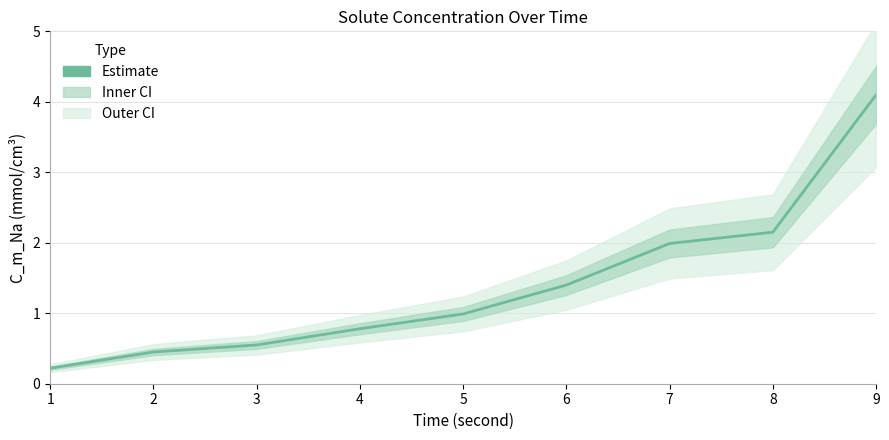

What is the value of the 1st point from the left?

0.2